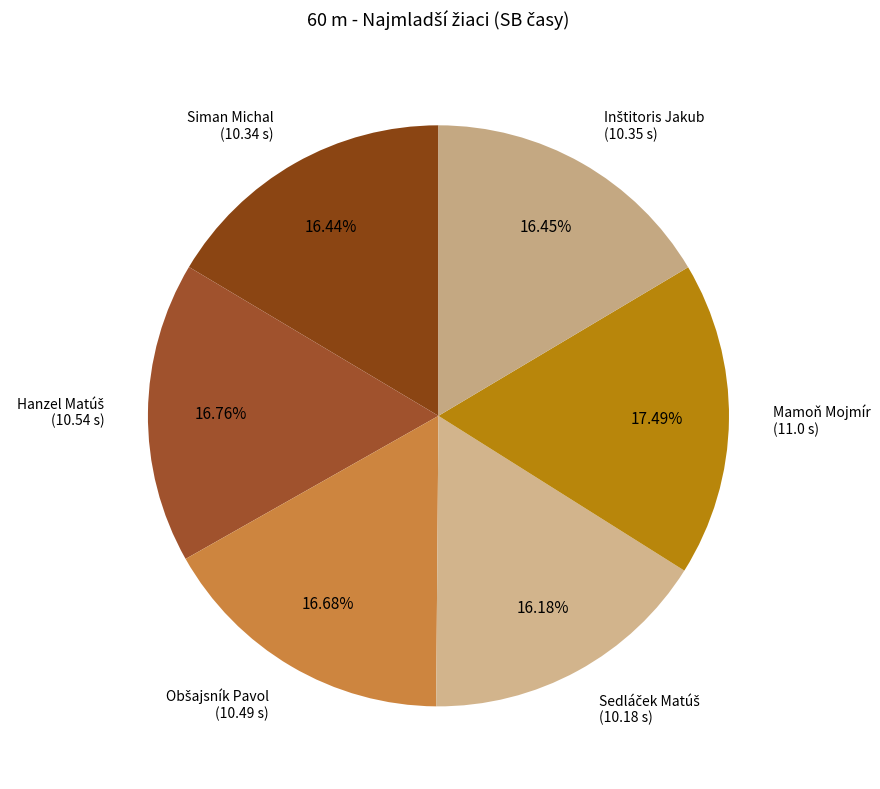

The Mamoň Mojmír slice represents 7% of the pie. True or false?

False